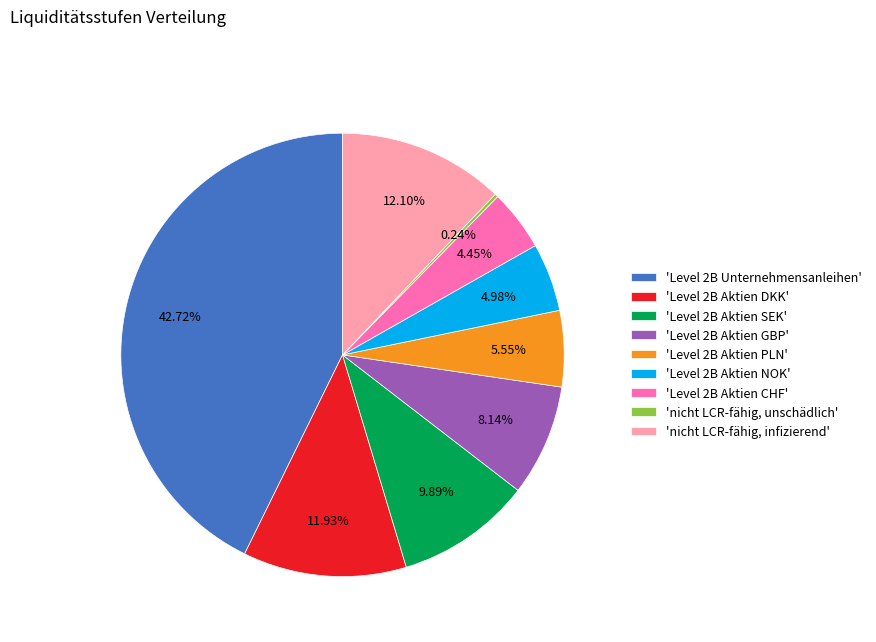

Is the sum of 'Level 2B Aktien DKK' and 'Level 2B Aktien NOK' greater than half?

No